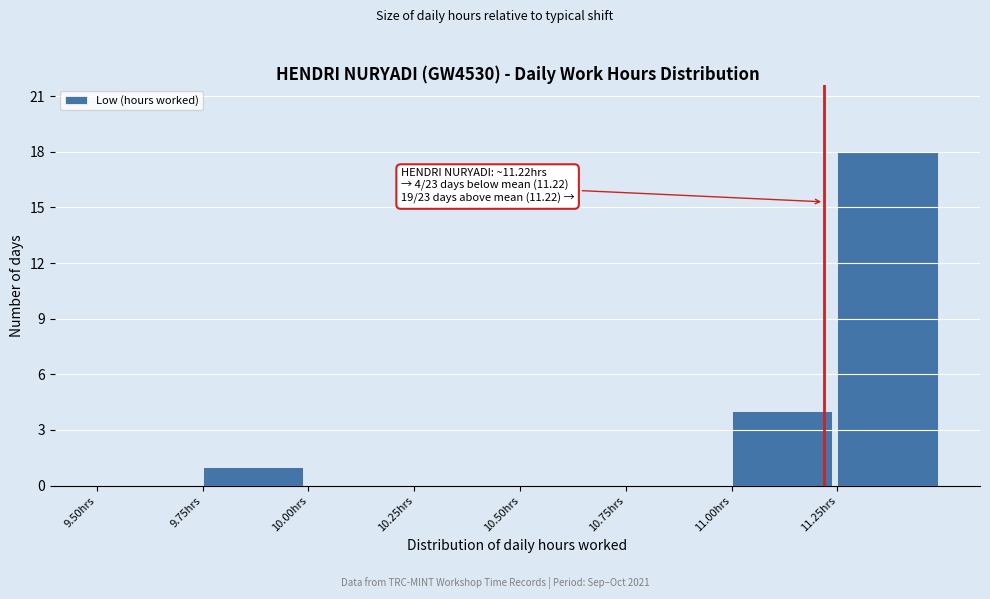

Which range on the x-axis has the tallest bar?

11.25 to 11.50